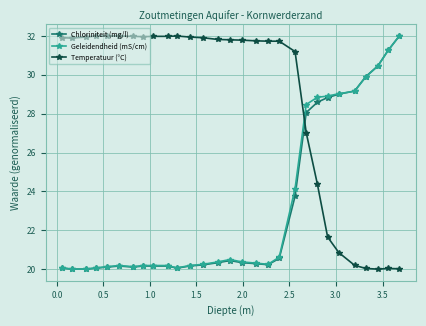

True or false: Temperatuur (°C) and Chloriniteit (mg/l) intersect in this chart.

True